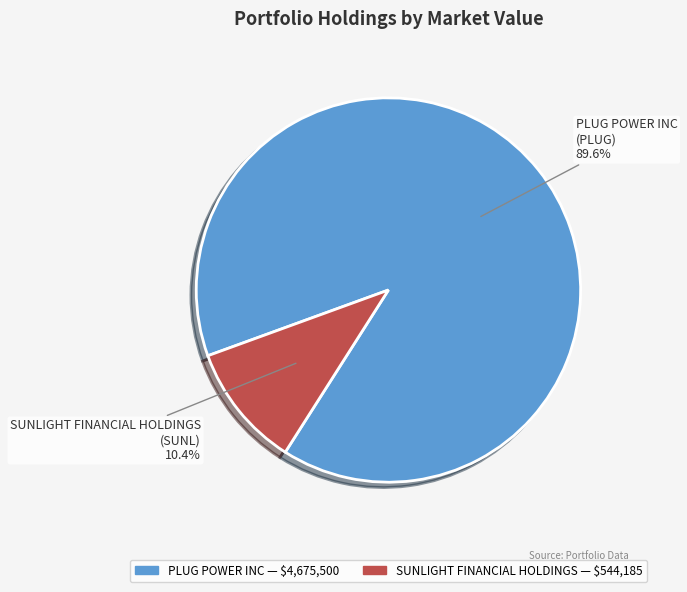

To the nearest percent, what portion does PLUG POWER INC represent?

90%